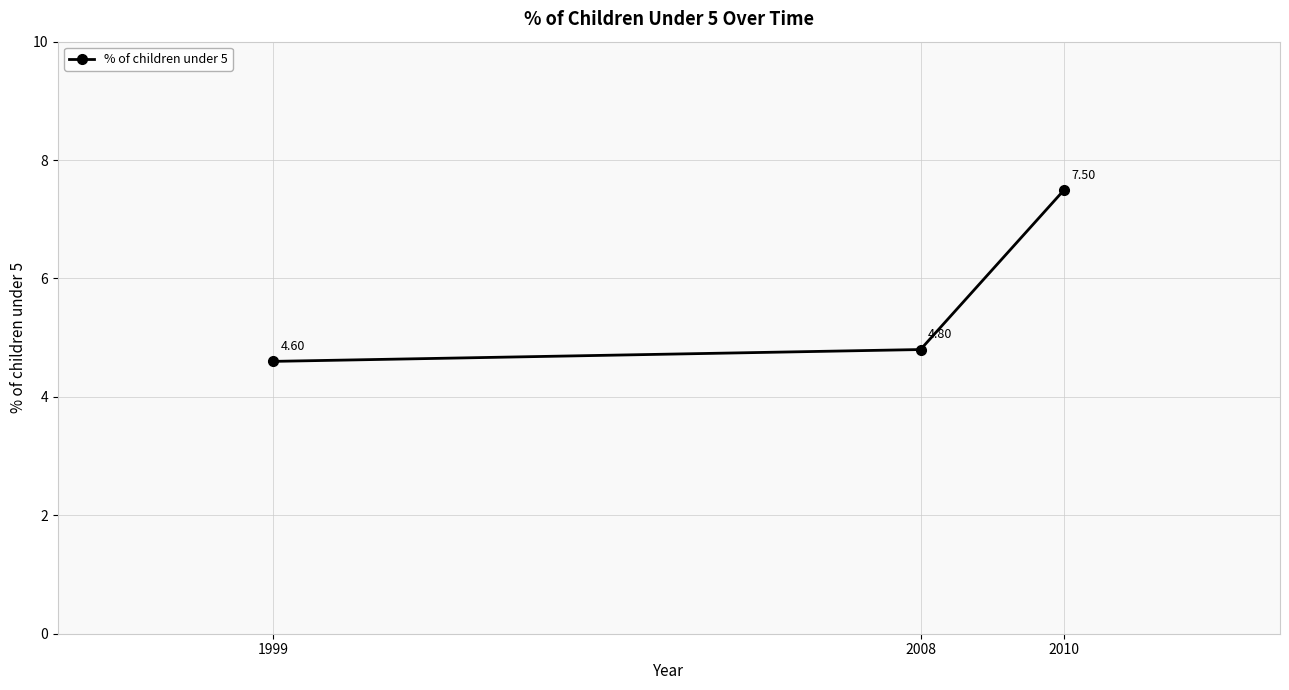

What is the smallest value displayed?

4.6